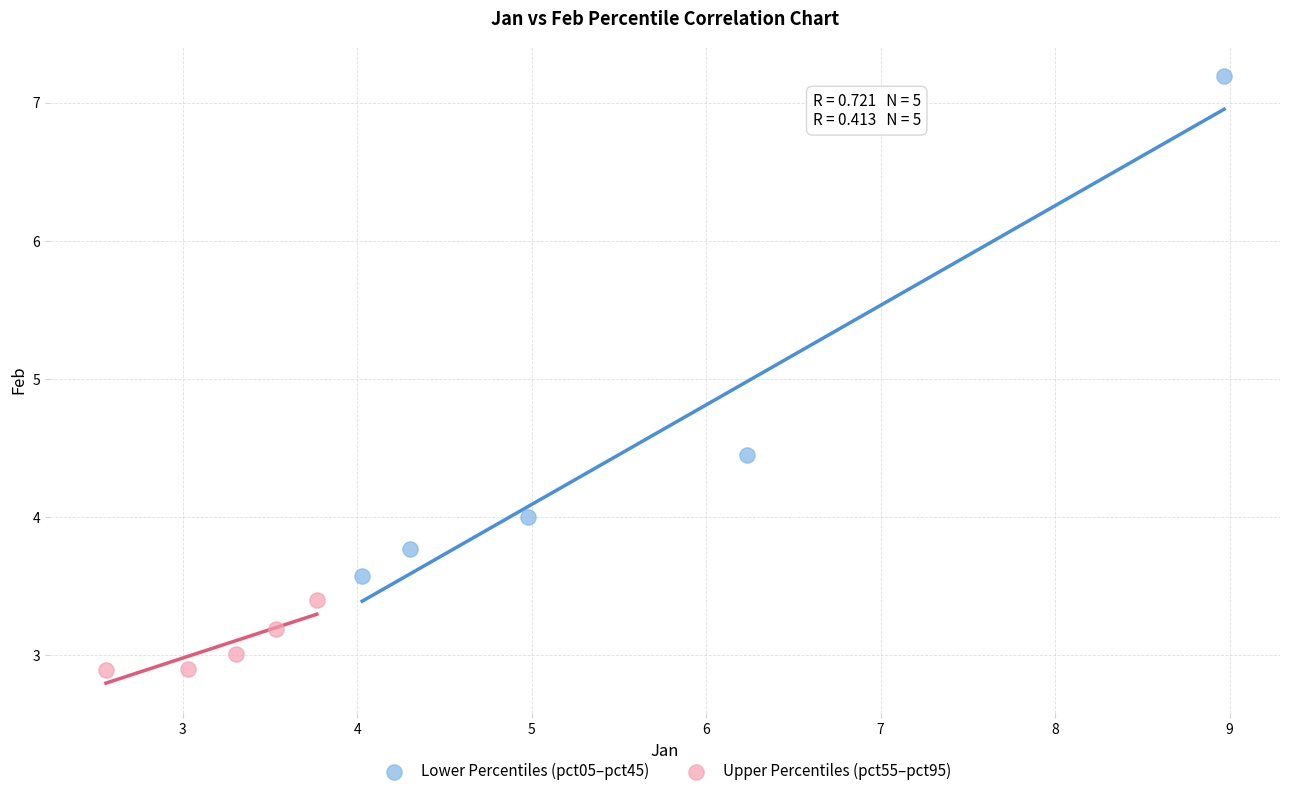

Which series contains the highest Y value?

Lower Percentiles (pct05–pct45)